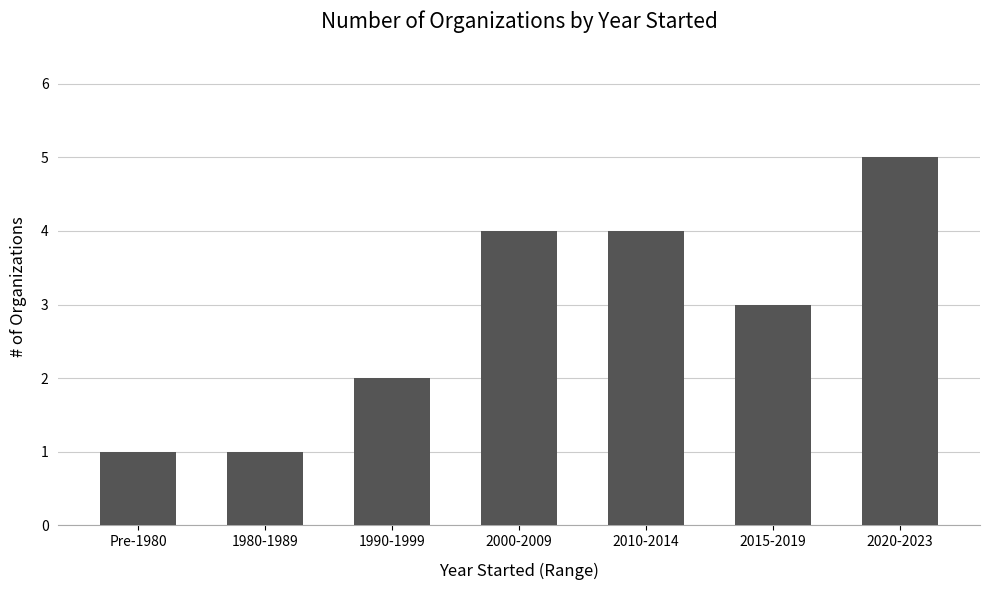

At which category does the chart reach its peak across all series?

2020-2023